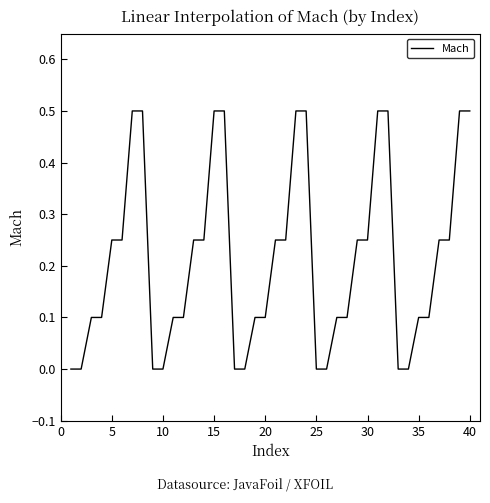

What is the difference between the maximum and minimum values?

0.5